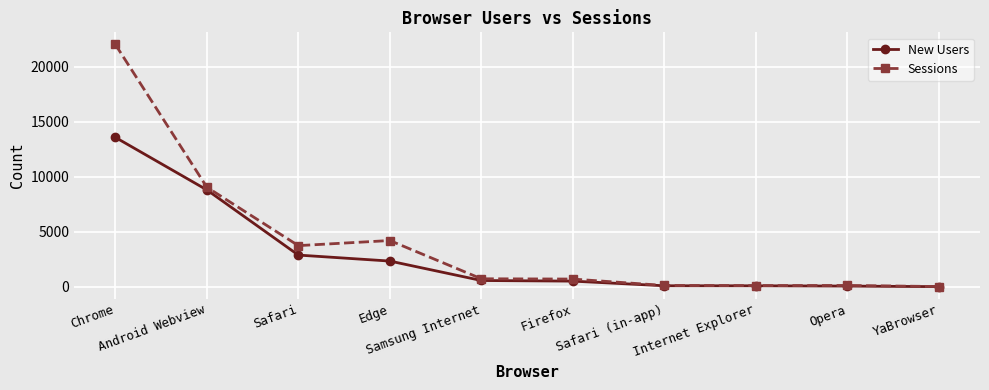

What is the average value of the New Users series?

2907